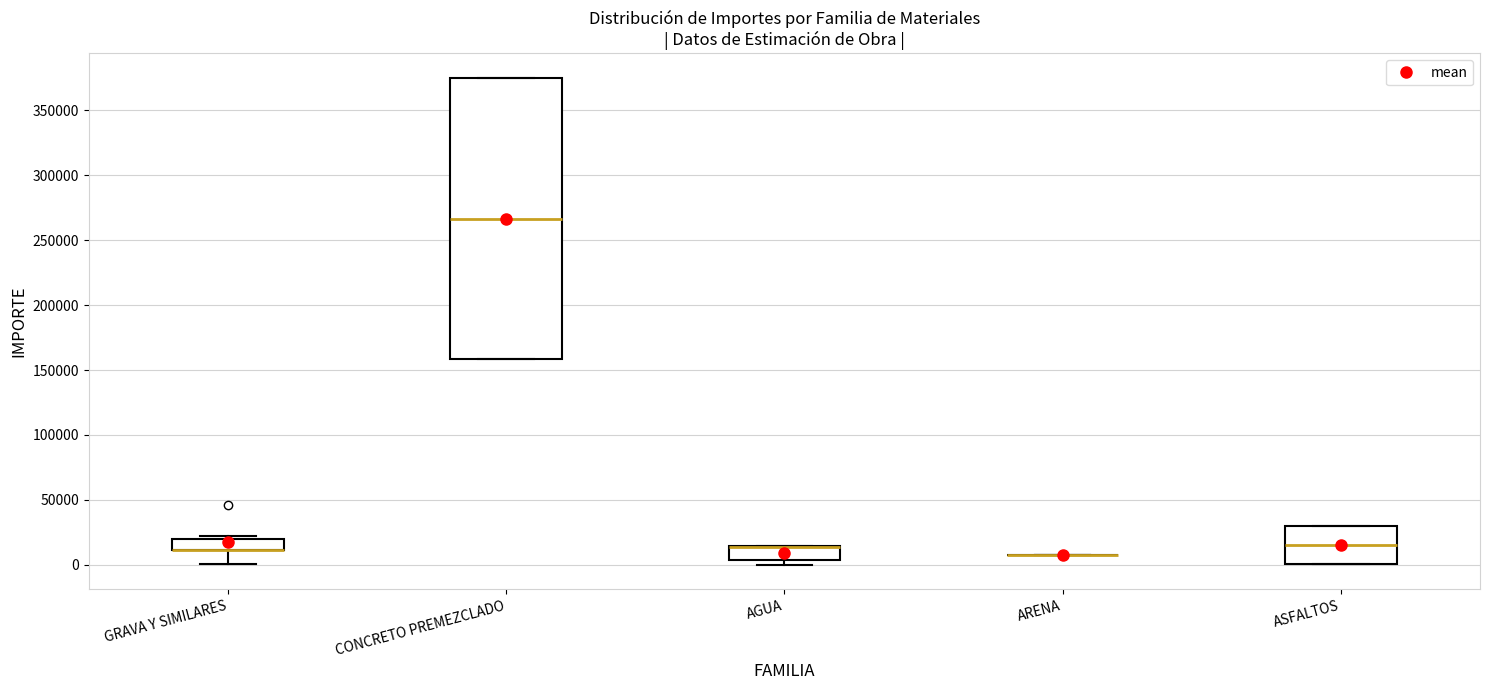

Which box is the tallest, from its lower edge to its upper edge?

CONCRETO PREMEZCLADO